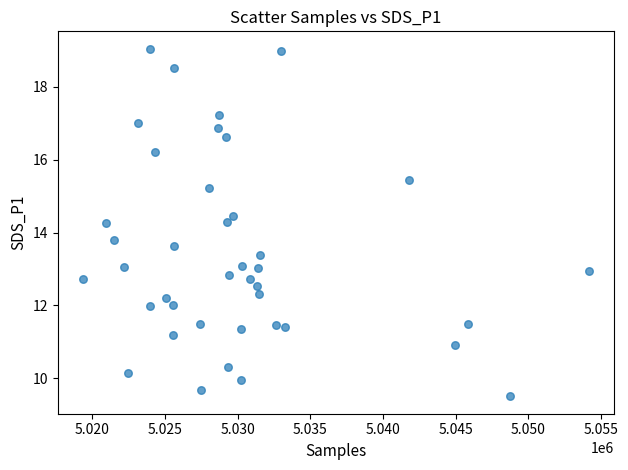

What is the range of X values (max minus min)?

34769.0